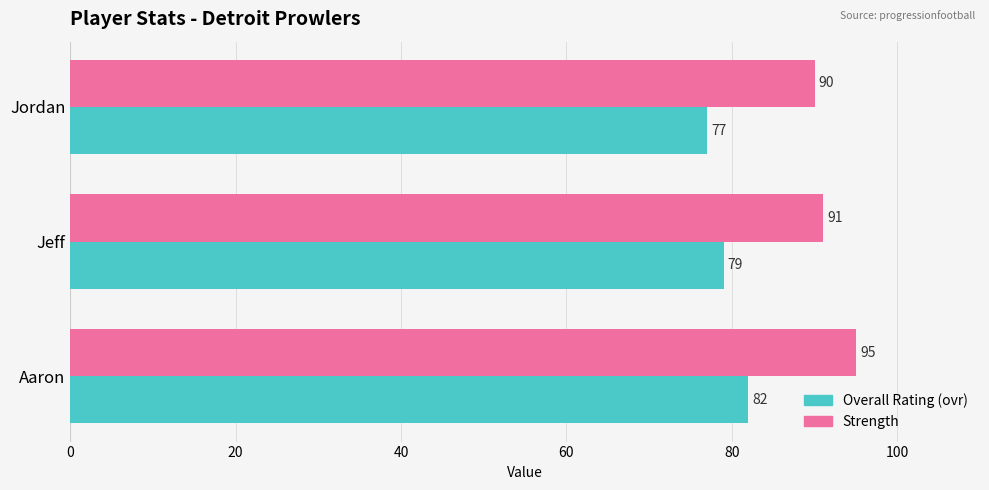

What is the total value across all series at Aaron?

177